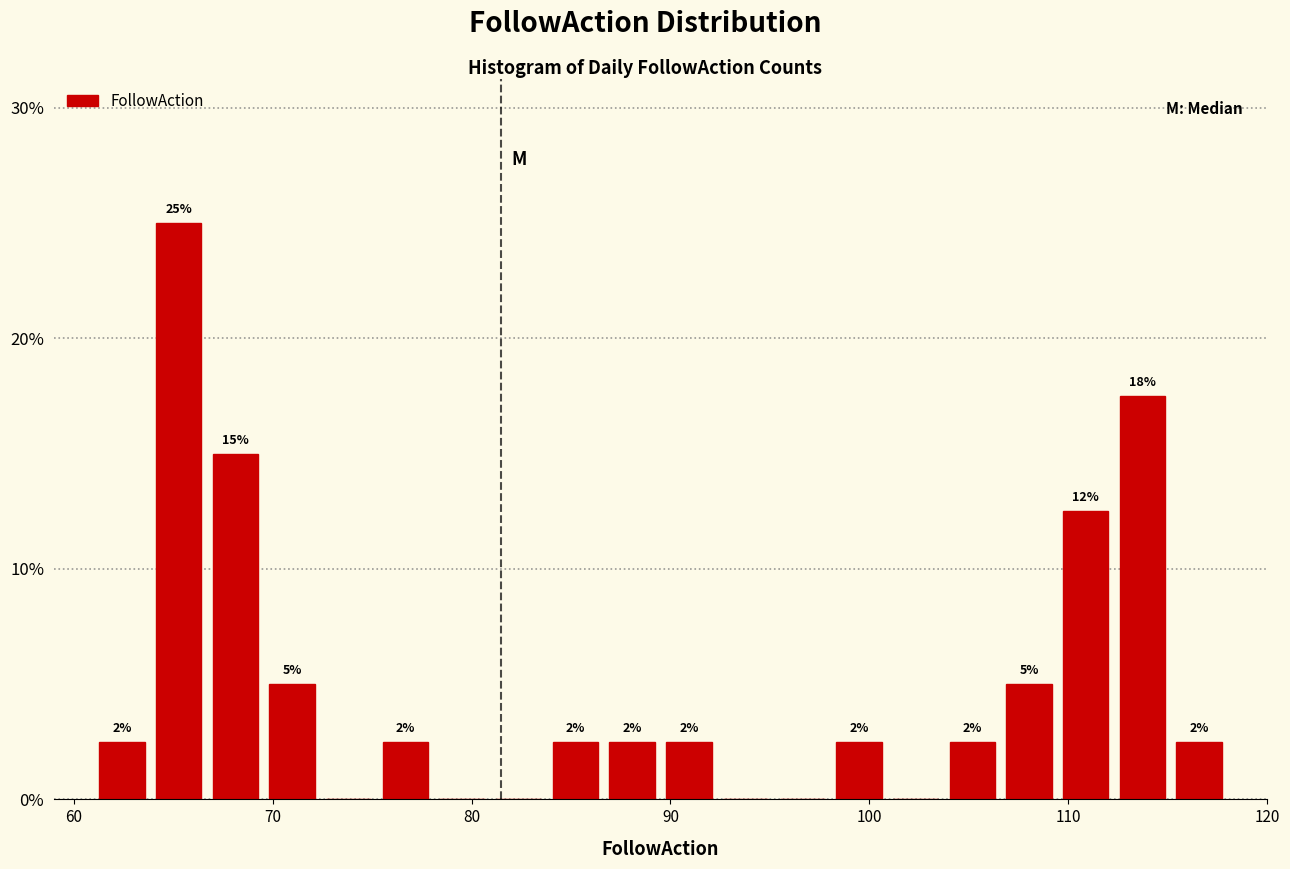

Read against the x-axis, roughly where is the centre of the tallest bar?

65